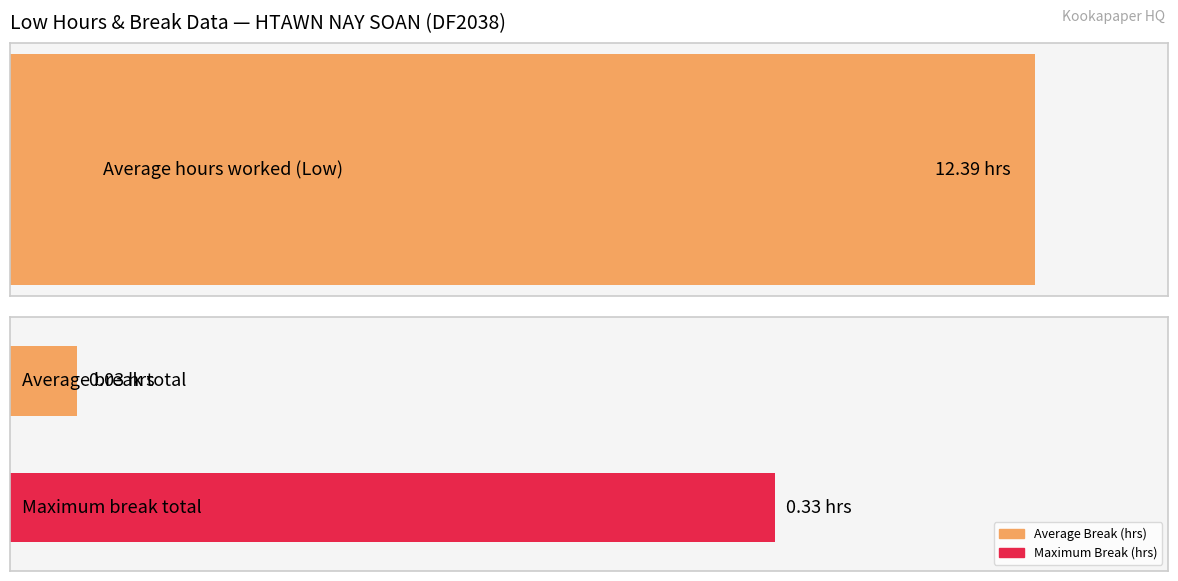

True or false: Break Total has a value of -0.2 at 24-Tue.

False